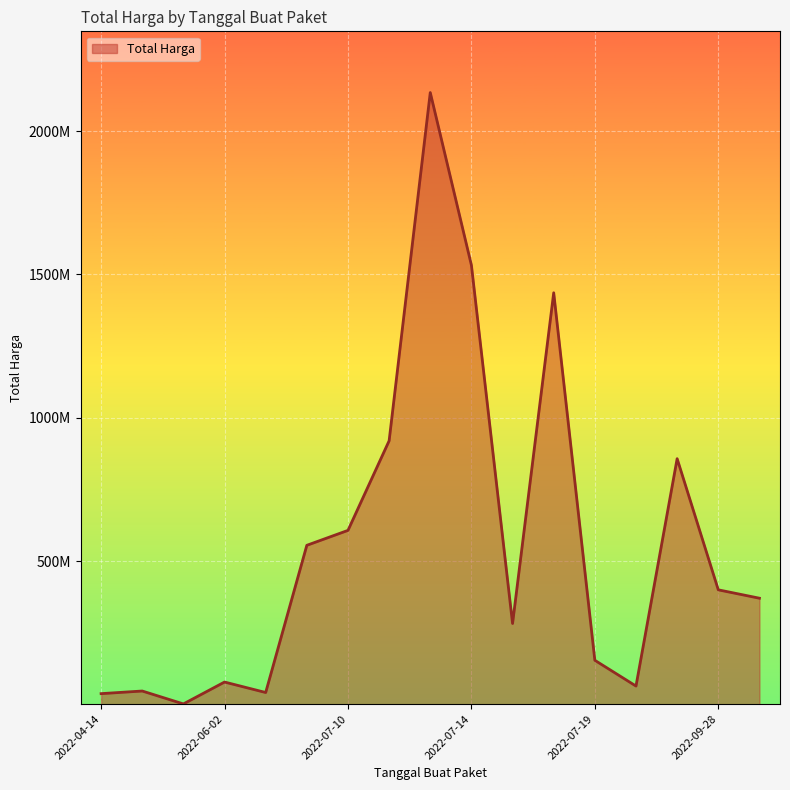

Is this an area chart (filled region under the line)?

Yes